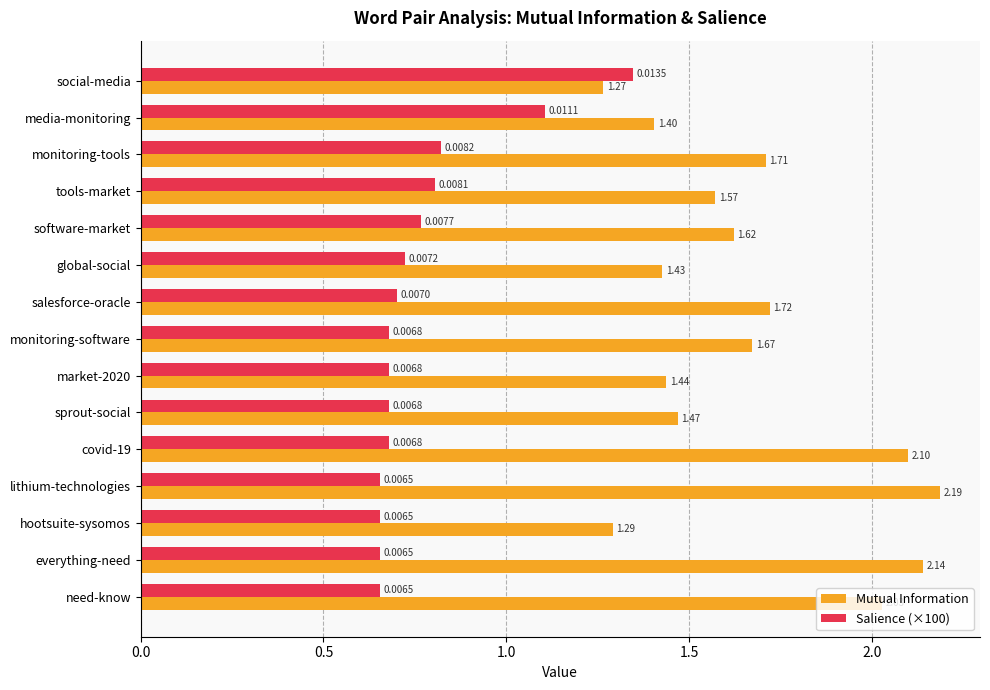

What is the difference between the Mutual Information values at monitoring-software and hootsuite-sysomos?

0.4